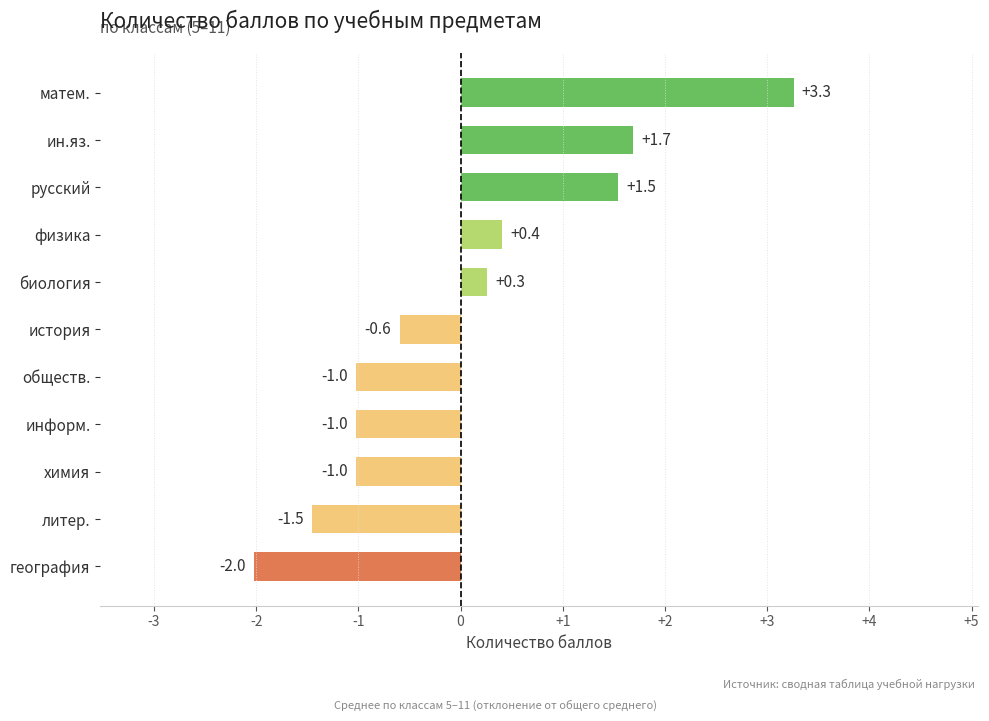

Reading bottom to top, transcribe all the data shown in this chart.

география=-2.0	литер.=-1.5	химия=-1.0	информ.=-1.0	обществ.=-1.0	история=-0.6	биология=0.3	физика=0.4	русский=1.5	ин.яз.=1.7	матем.=3.3